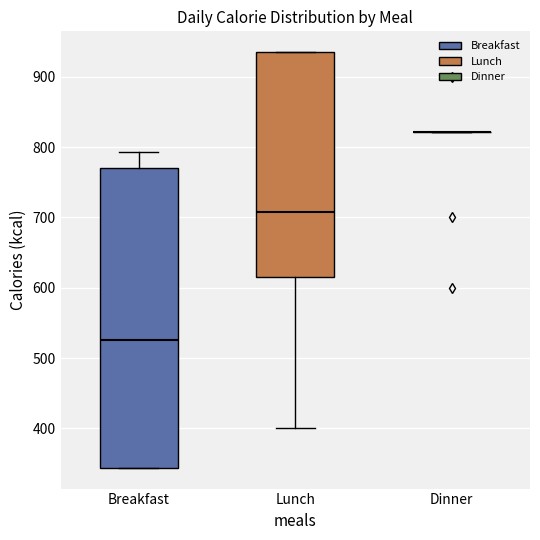

Reading left to right, transcribe this box plot: for each box, give where its median line is, the range the box spans, and where its two whiskers end, as read against the y-axis. The values are not printed on the chart, so give them approximately, as read against the axis.

Breakfast: median 530, box 340 to 770, whiskers 340 to 790
Lunch: median 710, box 620 to 940, whiskers 400 to 940
Dinner: box collapsed to a line at 820, whiskers 820 to 820